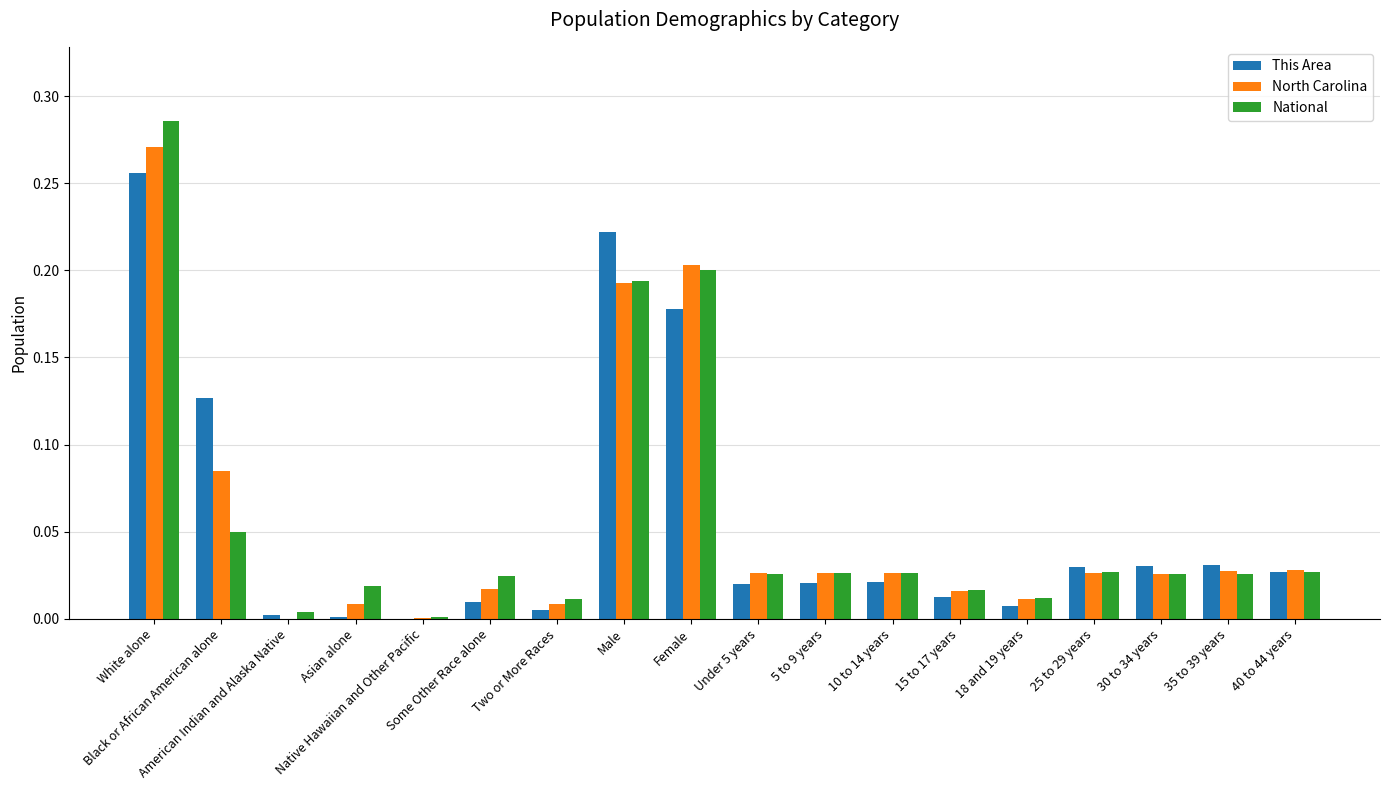

Are the bars horizontal?

No